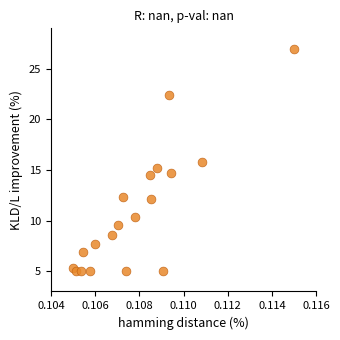

What is the range of Y values (max minus min)?

22.0